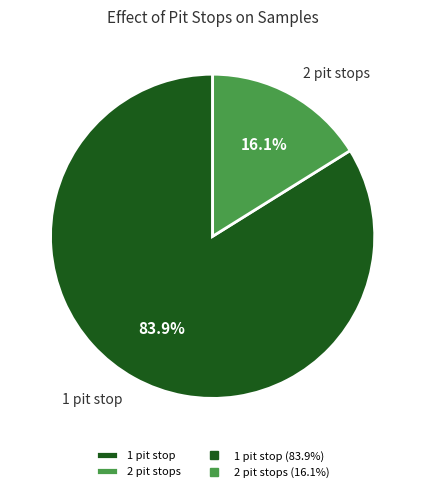

Rank the categories by value from highest to lowest.

1 pit stop, 2 pit stops